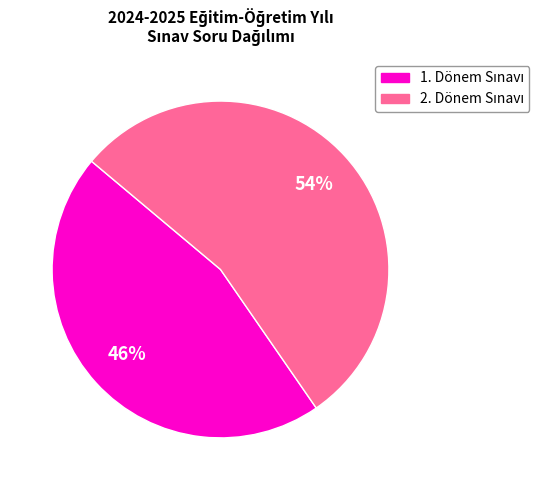

Does any single category account for the majority?

Yes